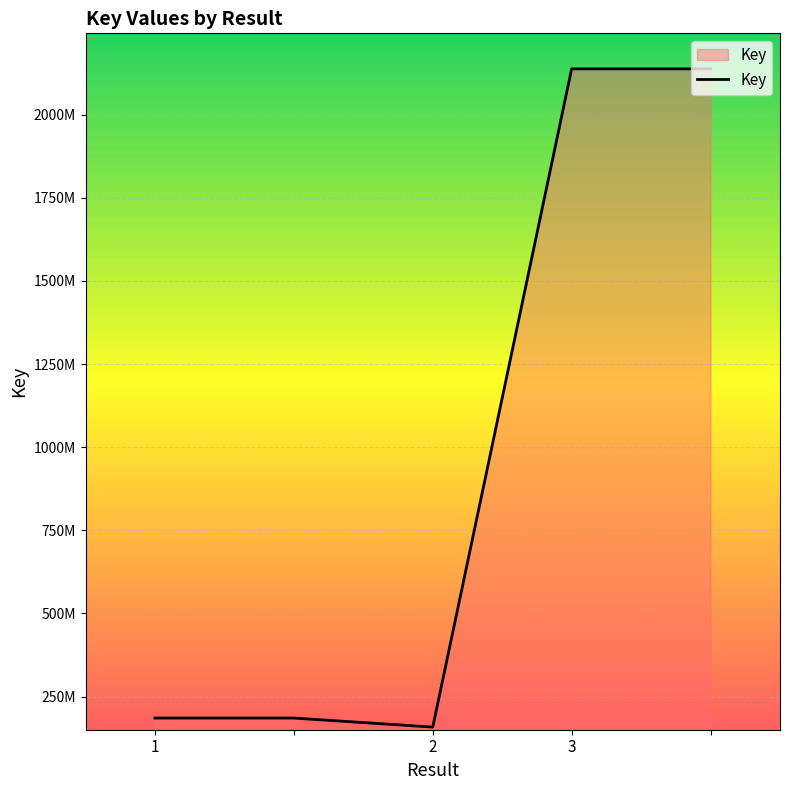

List the labels in order of value, largest first.

3, , 1, , 2